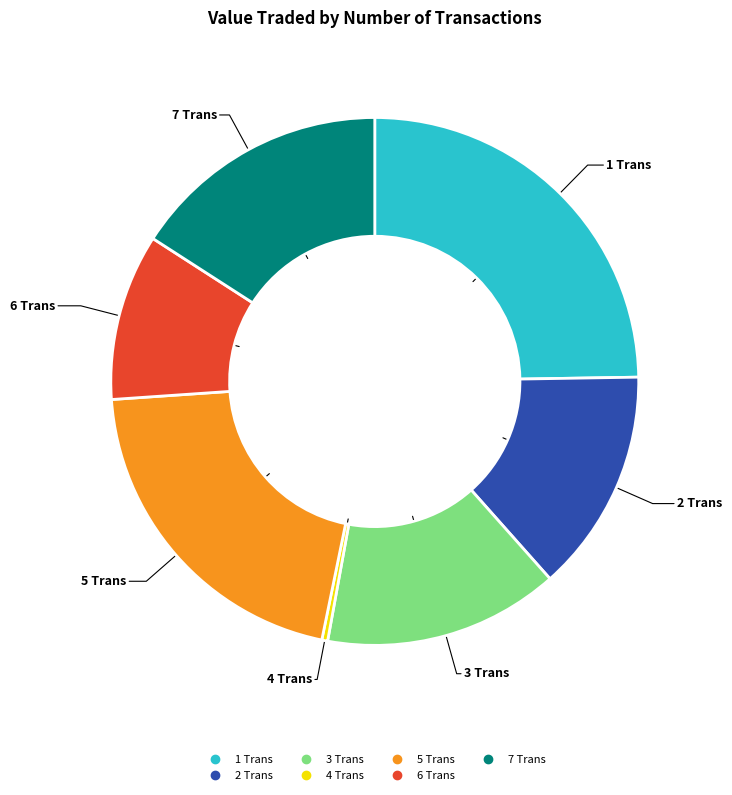

Is the sum of 5 Trans and 4 Trans greater than half?

No